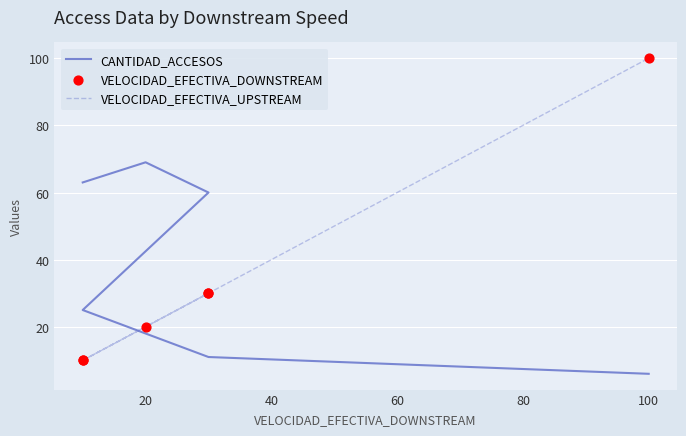

Is the value of VELOCIDAD_EFECTIVA_UPSTREAM at 80 greater than the value of VELOCIDAD_EFECTIVA_DOWNSTREAM at 60?

Yes